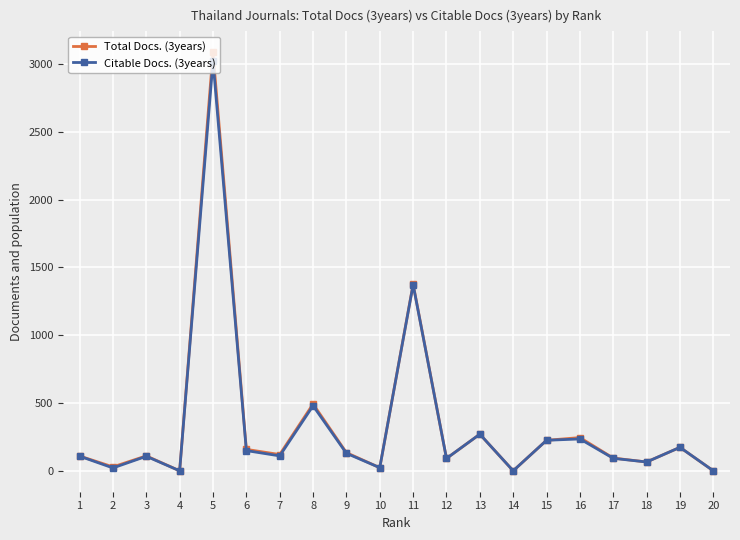

Which series has the largest range (max minus min)?

Total Docs. (3years)